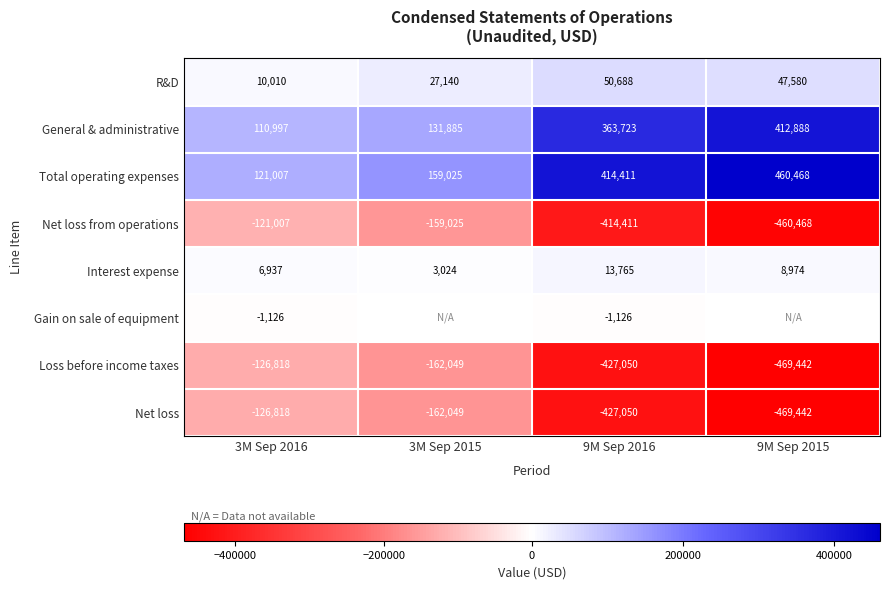

What is the difference between the Loss before income taxes values at 9M Sep 2015 and 3M Sep 2015?

307393